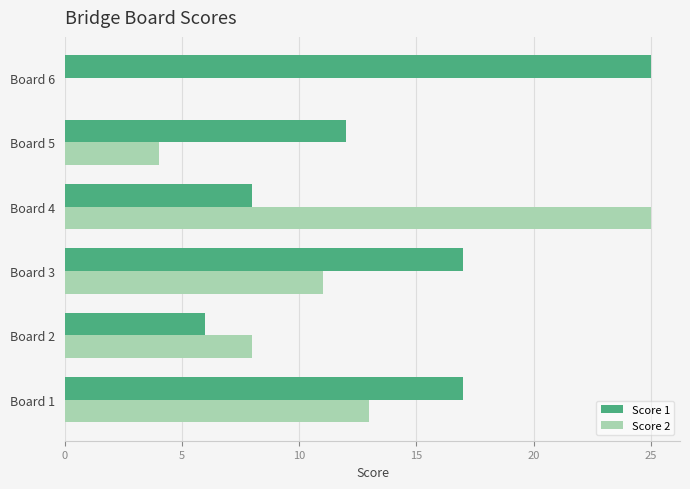

What is the maximum value for Score 1?

25